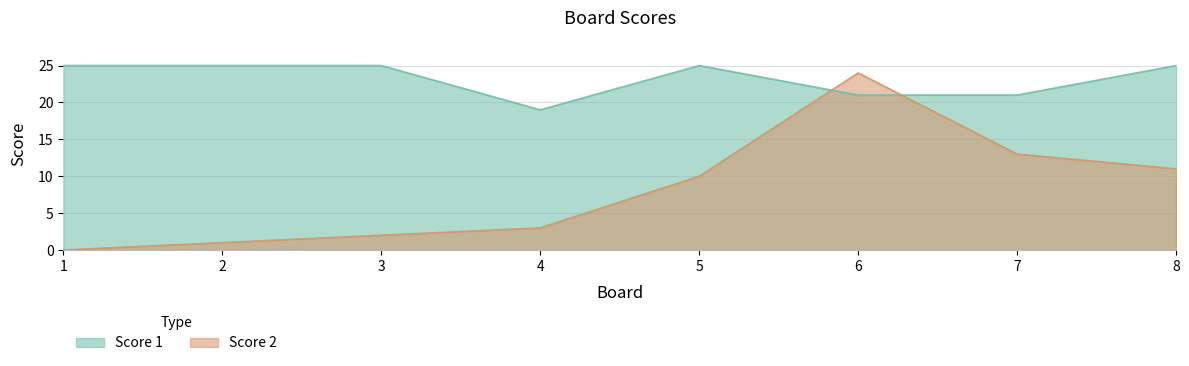

What is the sum of all Score 2 values?

64